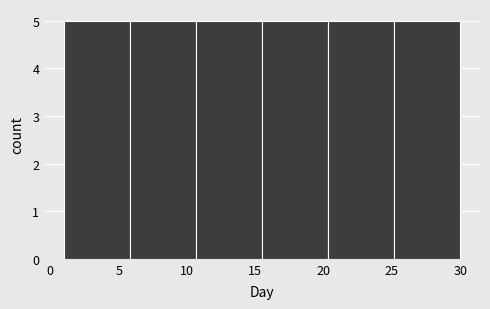

Reading left to right, transcribe this chart: for each bar, give the range it covers on the x-axis and its height. Neither the bar edges nor the heights are printed on the chart, so give them approximately, as read against the axes.

1.0 to 6.0: 5
6.0 to 10.5: 5
10.5 to 15.5: 5
15.5 to 20.5: 5
20.5 to 25.0: 5
25.0 to 30.0: 5